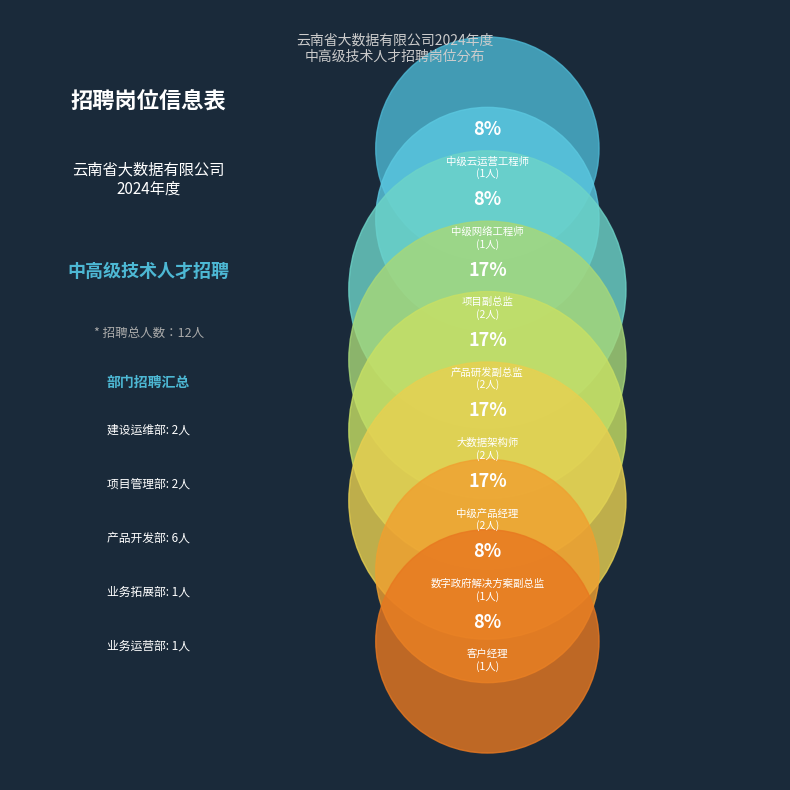

Is there any slice that represents more than half of the pie?

No